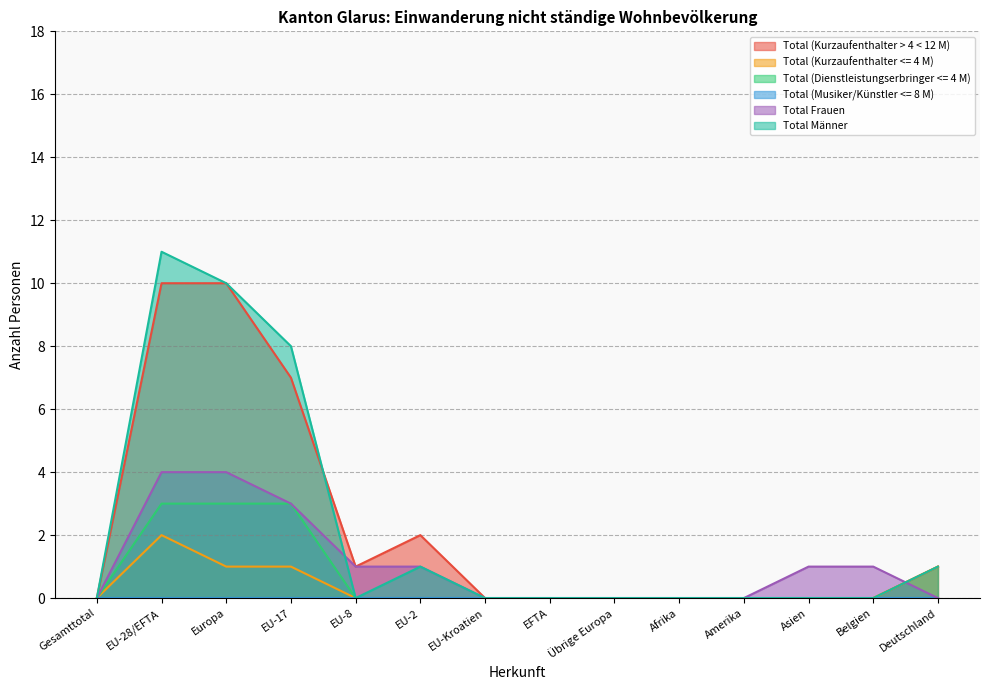

What is the difference between the maximum and second lowest values in the Total Frauen series?

4